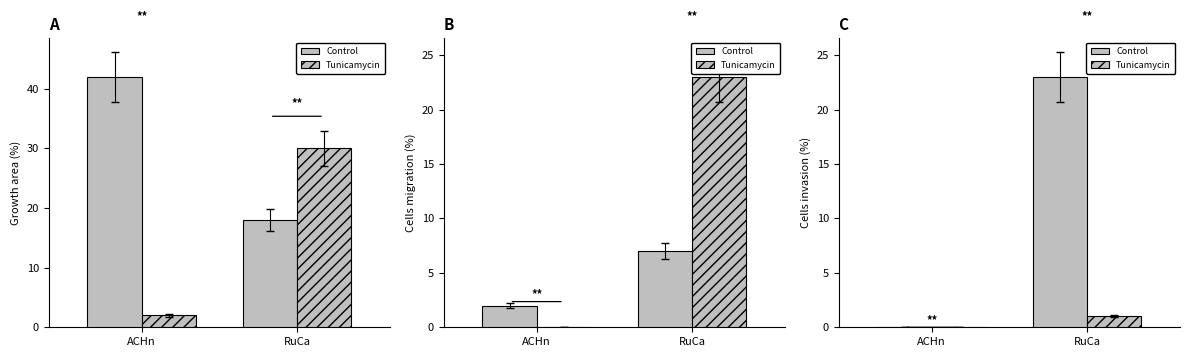

What position from the left is ACHn?

1